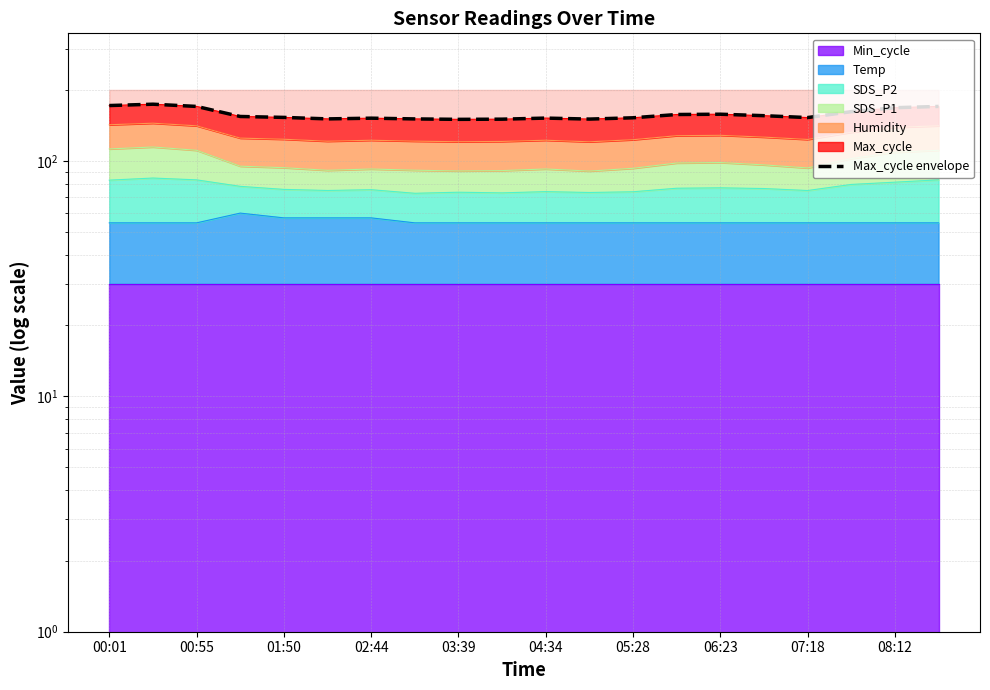

The chart shows a value of 34.4 at 05:28. True or false?

False